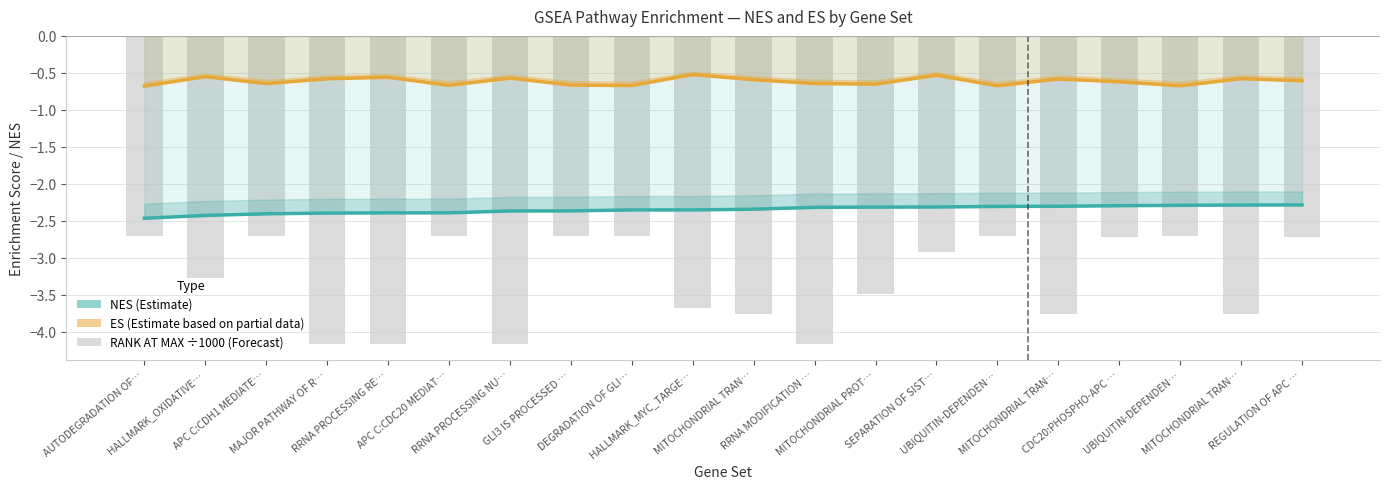

At which category is the sum across all series the highest?

REGULATION OF APC …